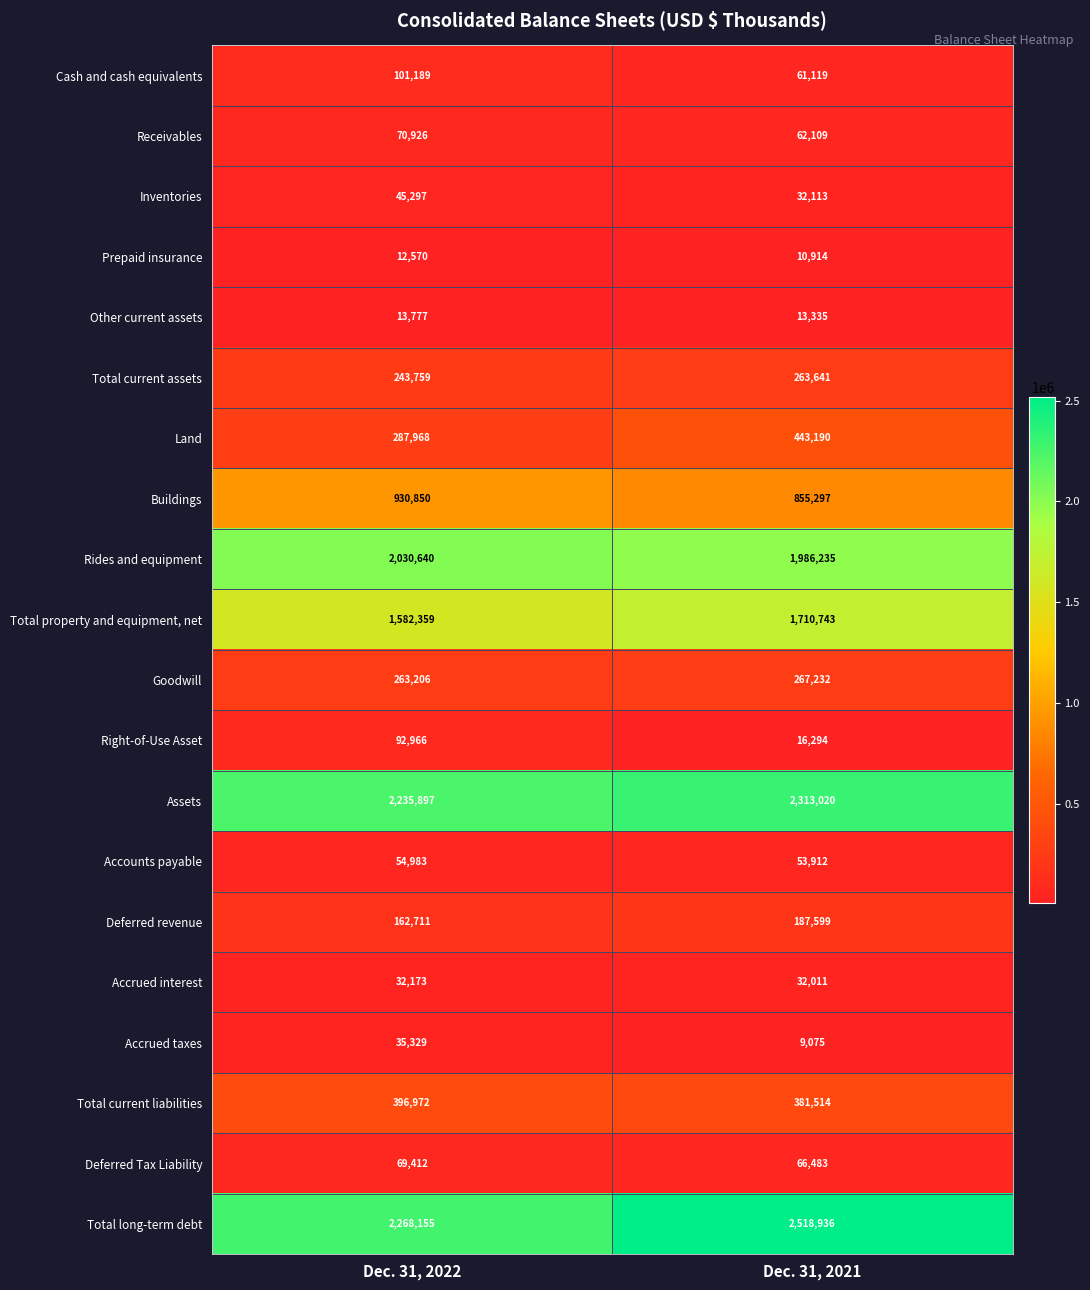

Is it true that Deferred Tax Liability equals 116757 at Dec. 31, 2022?

False